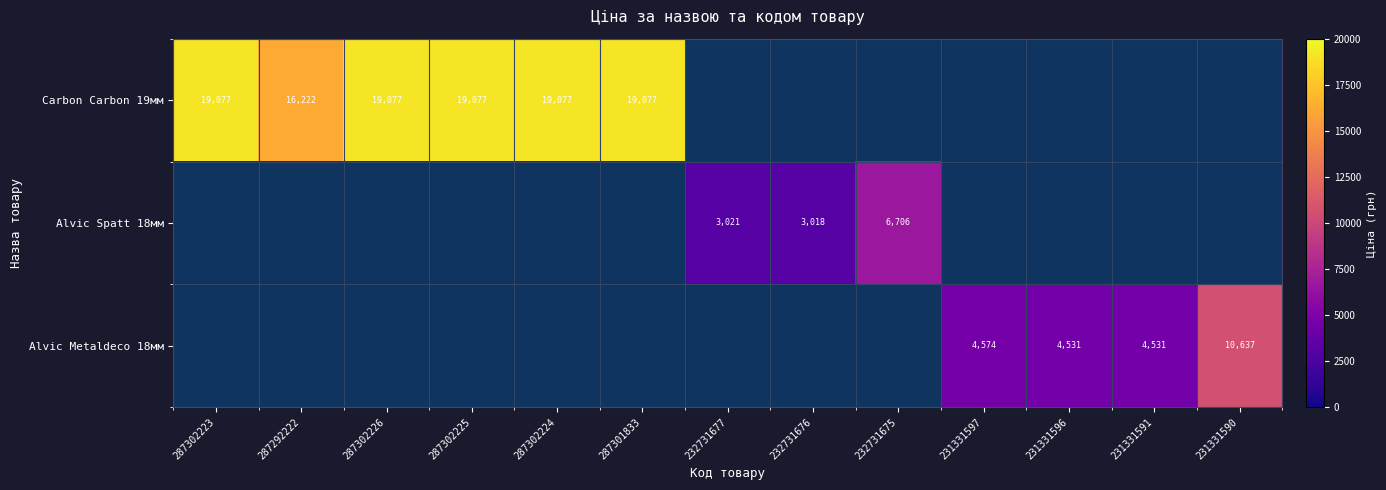

At which category is the sum across all series the highest?

287302223